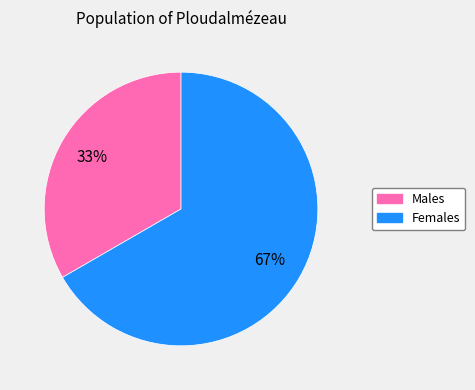

To the nearest percent, what is the average slice percentage?

50%